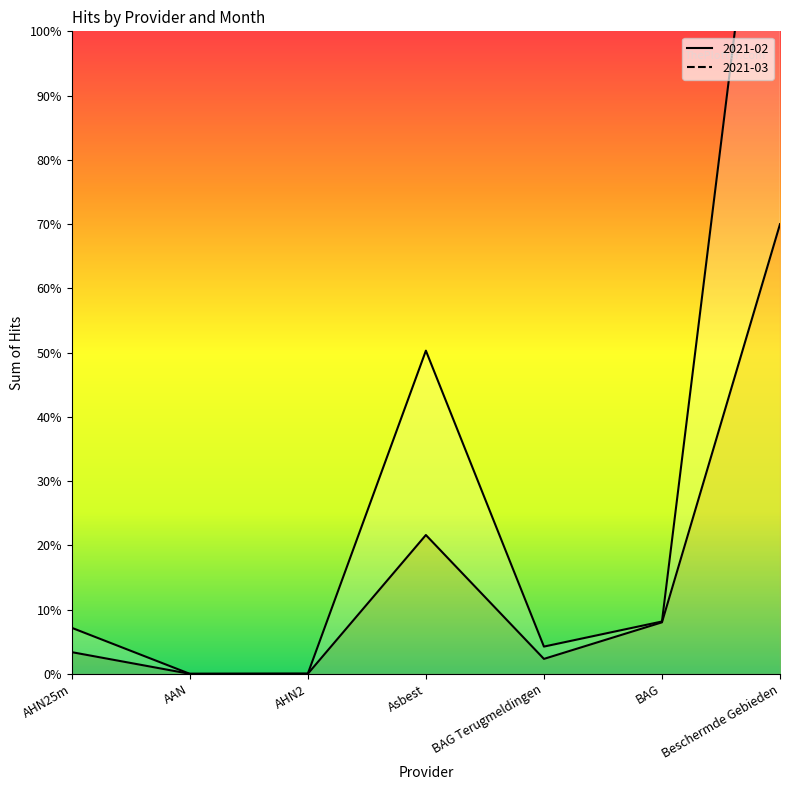

True or false: 2021-03 and 2021-02 cross at least once.

False